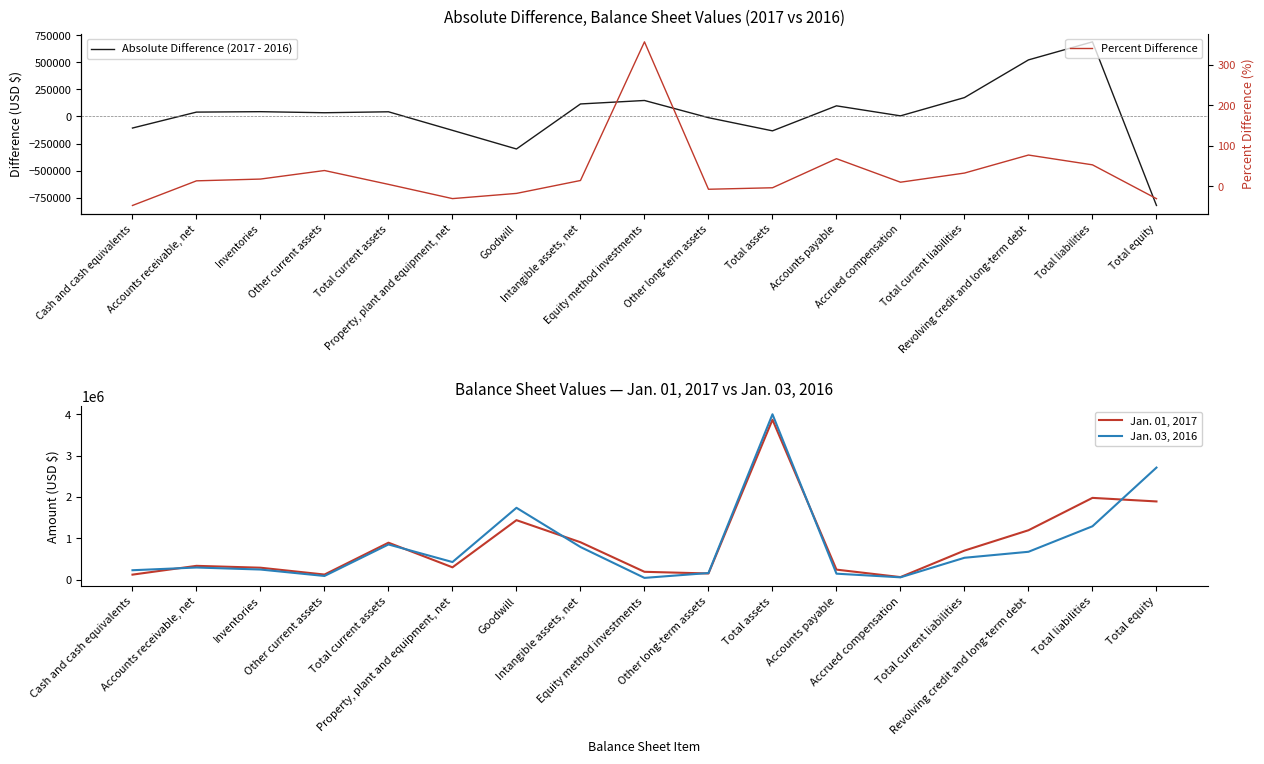

In Jan. 01, 2017, how many points are higher than both neighbors (excluding endpoints)?

5